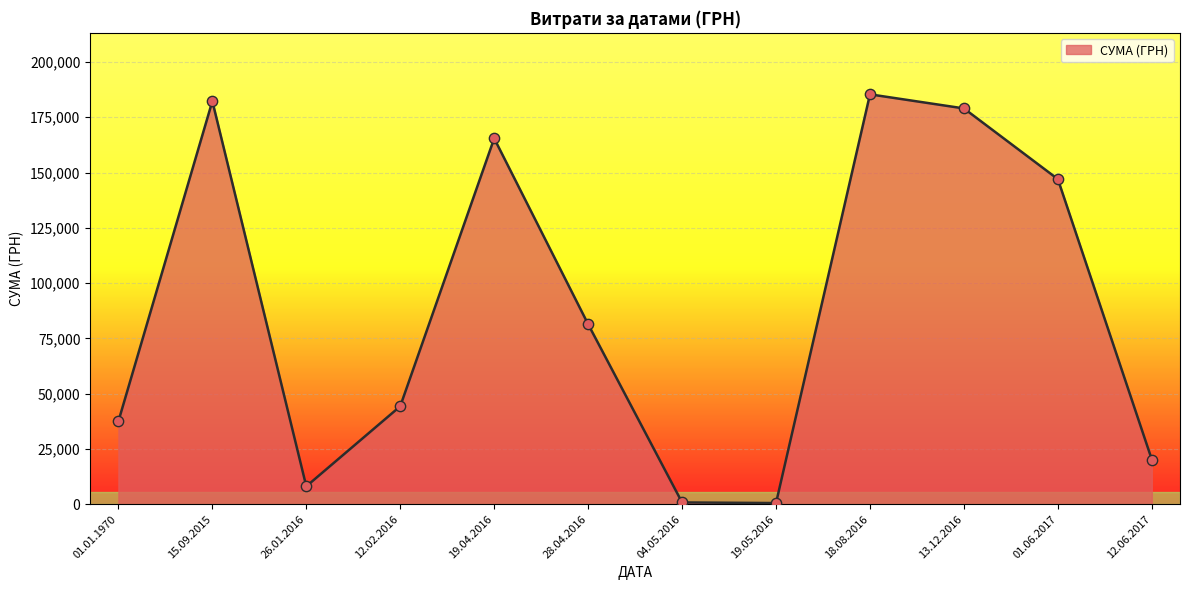

Between 12.02.2016 and 01.06.2017, which is larger?

01.06.2017